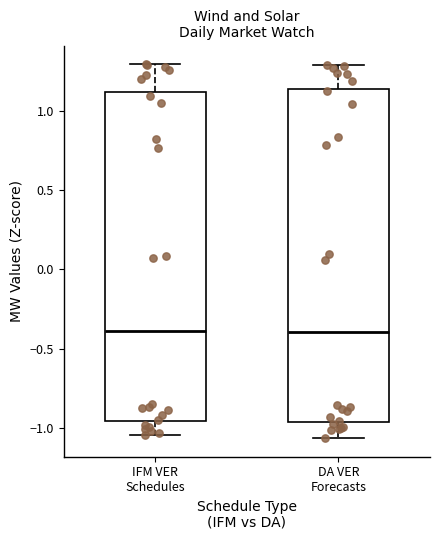

Where does the lower whisker of the box for DA VER Forecasts end on the y-axis? The values are not printed on the chart, so give them approximately, as read against the axis.

-1.05